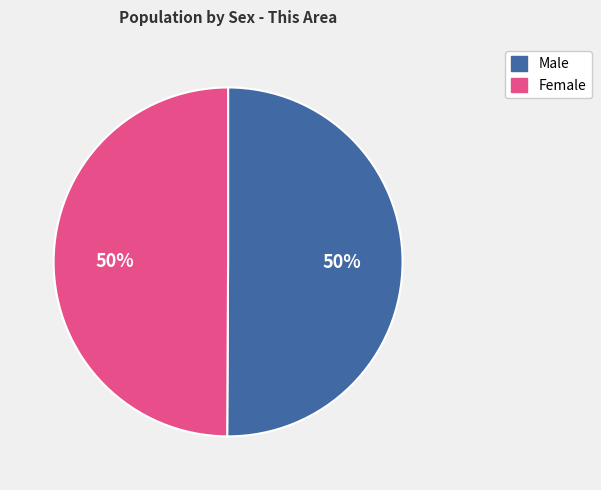

The Male slice represents 39% of the pie. True or false?

False